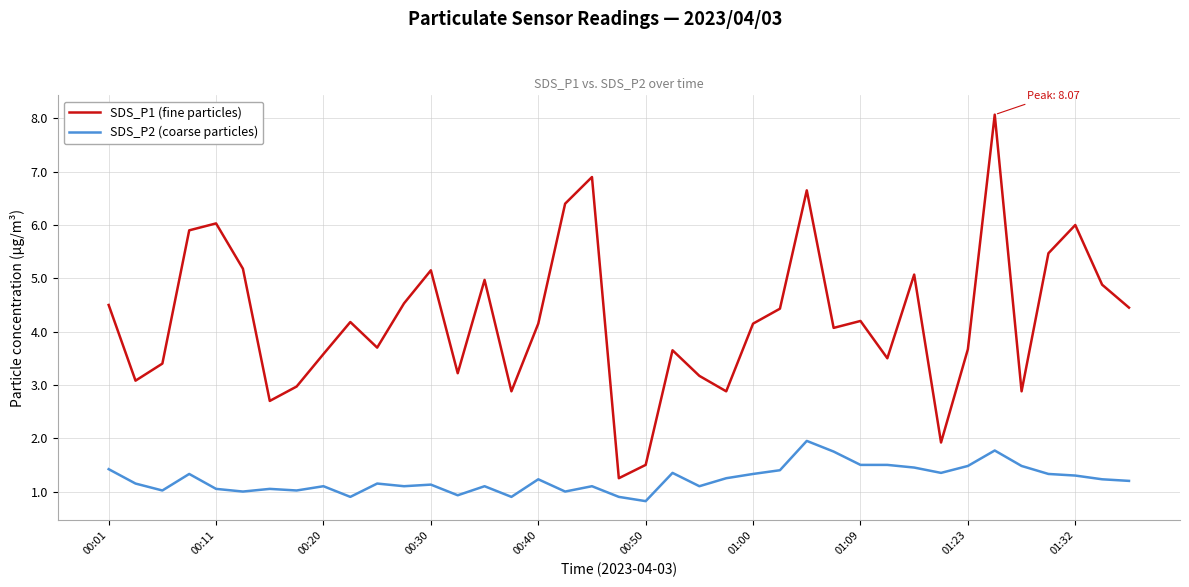

How many lines are shown in the chart?

2